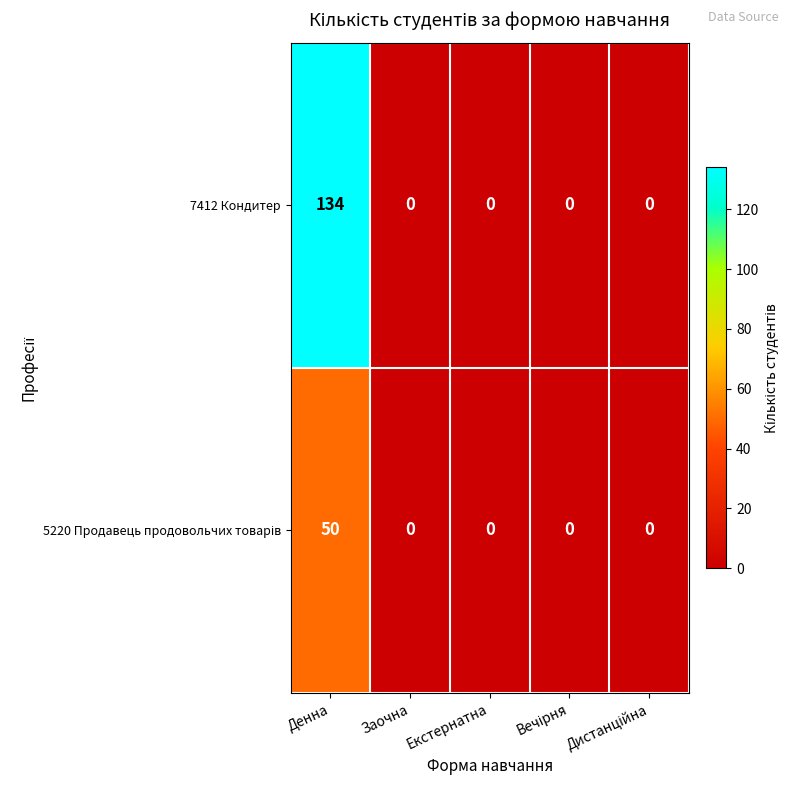

The 7412 Кондитер series shows 88 at Екстернатна. True or false?

False